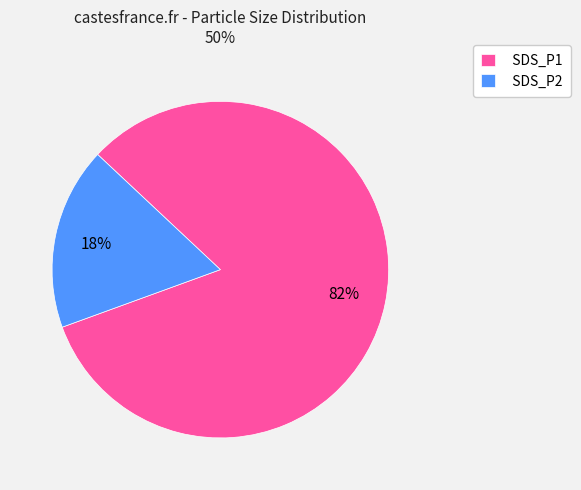

The SDS_P2 slice represents 18% of the pie. True or false?

True